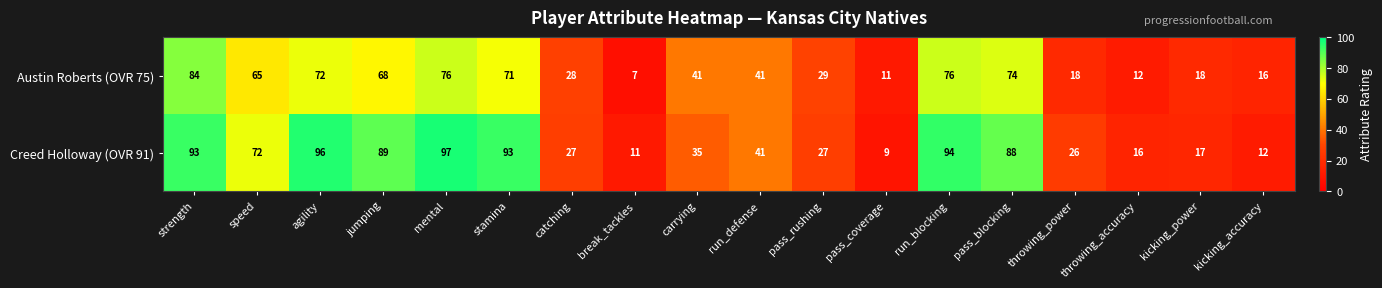

Rank the series by their maximum value, from lowest to highest.

Austin Roberts (OVR 75), Creed Holloway (OVR 91)